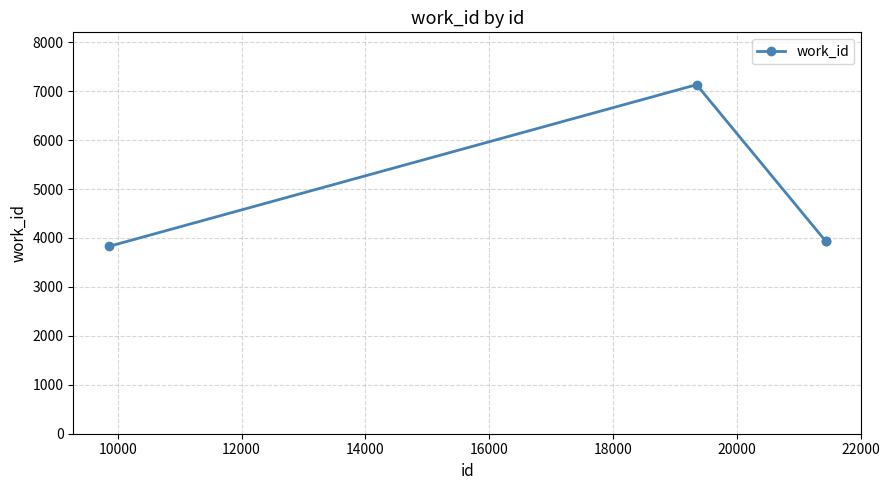

What is the value of the 4th point from the left?

3938